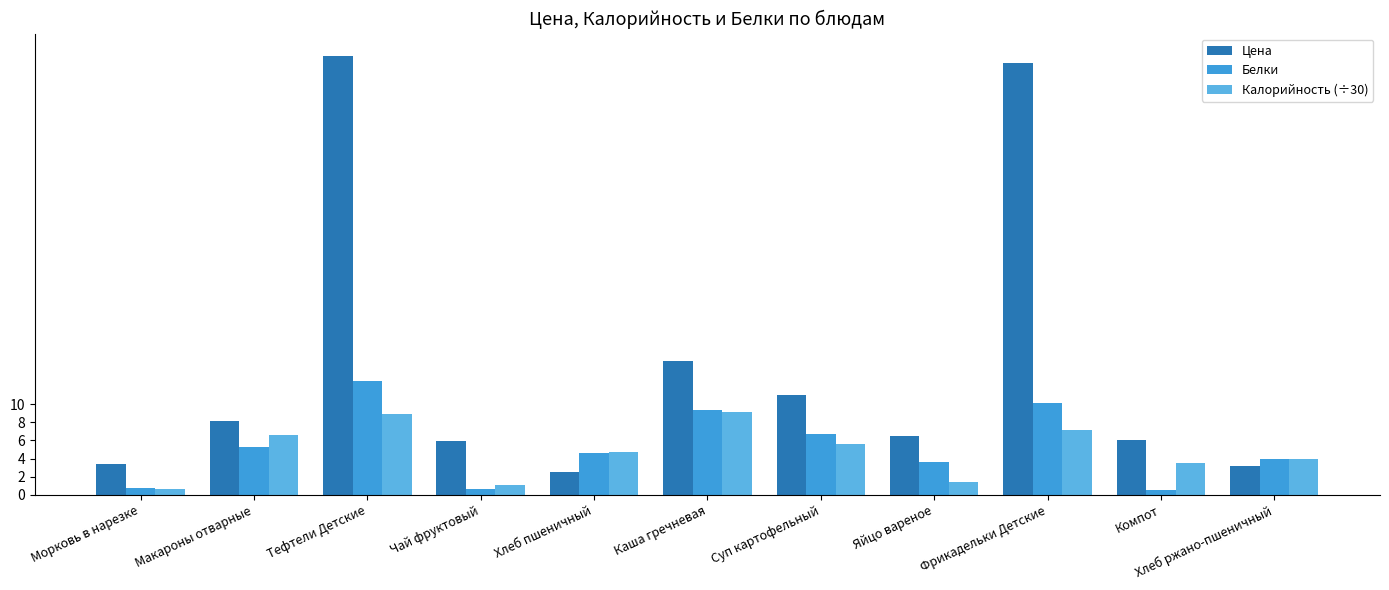

What is the sum of the Цена values at Яйцо вареное and Каша гречневая?

21.2